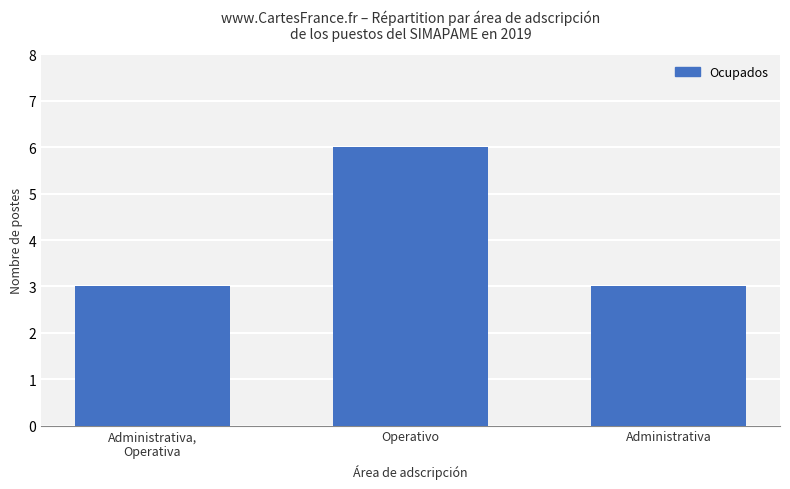

How many bars are there in total?

3